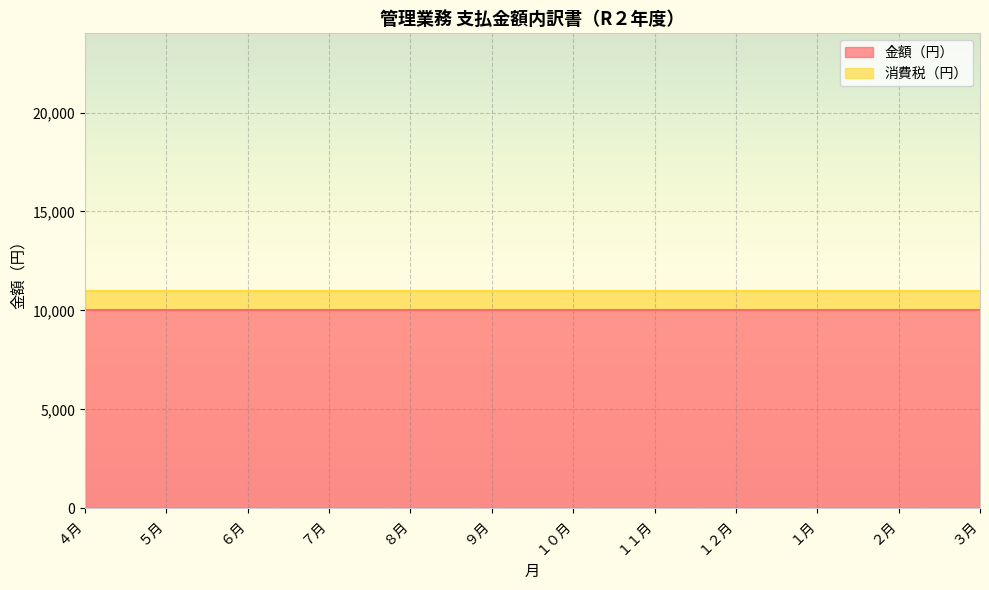

At which category does the chart reach its minimum across all series?

４月